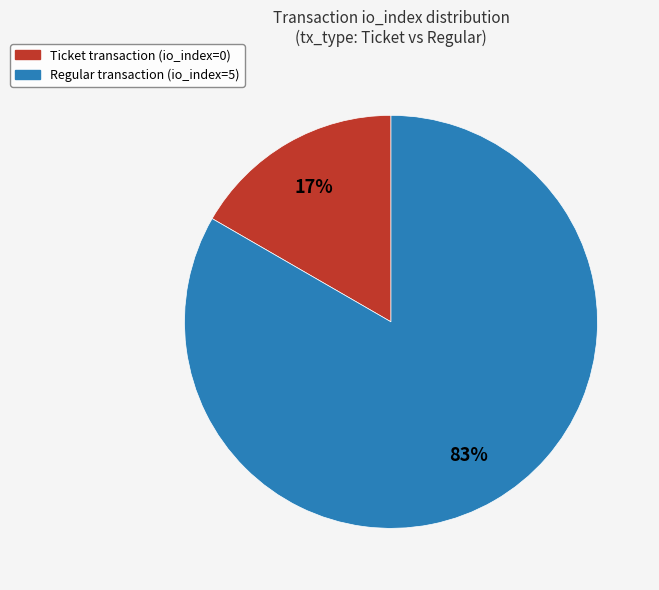

Combined, do Regular transaction (io_index=5) and Ticket transaction (io_index=0) account for over 50%?

Yes